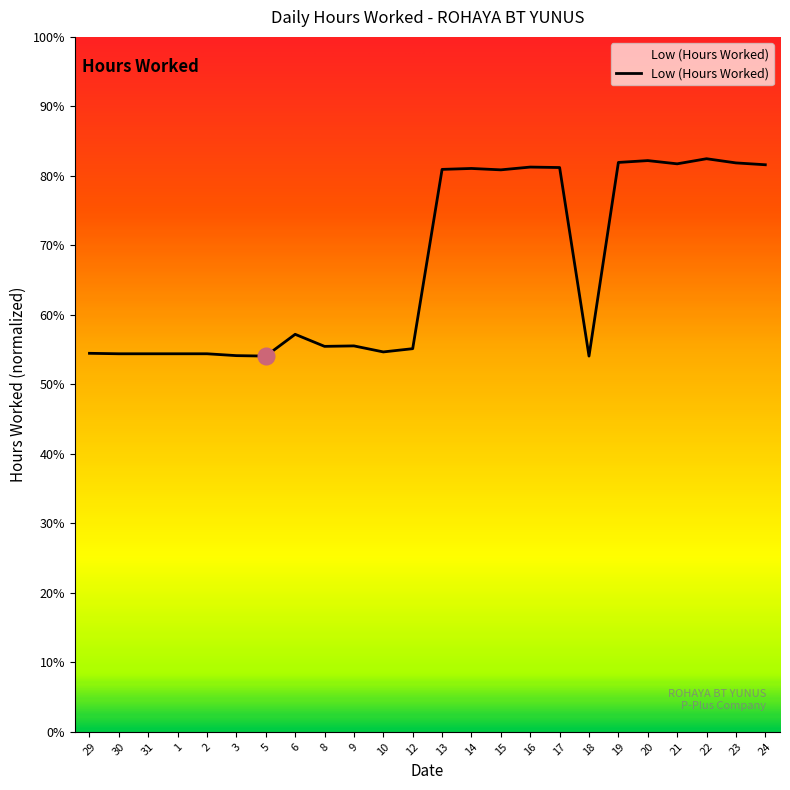

True or false: the data shows 8.6 at 6.

True